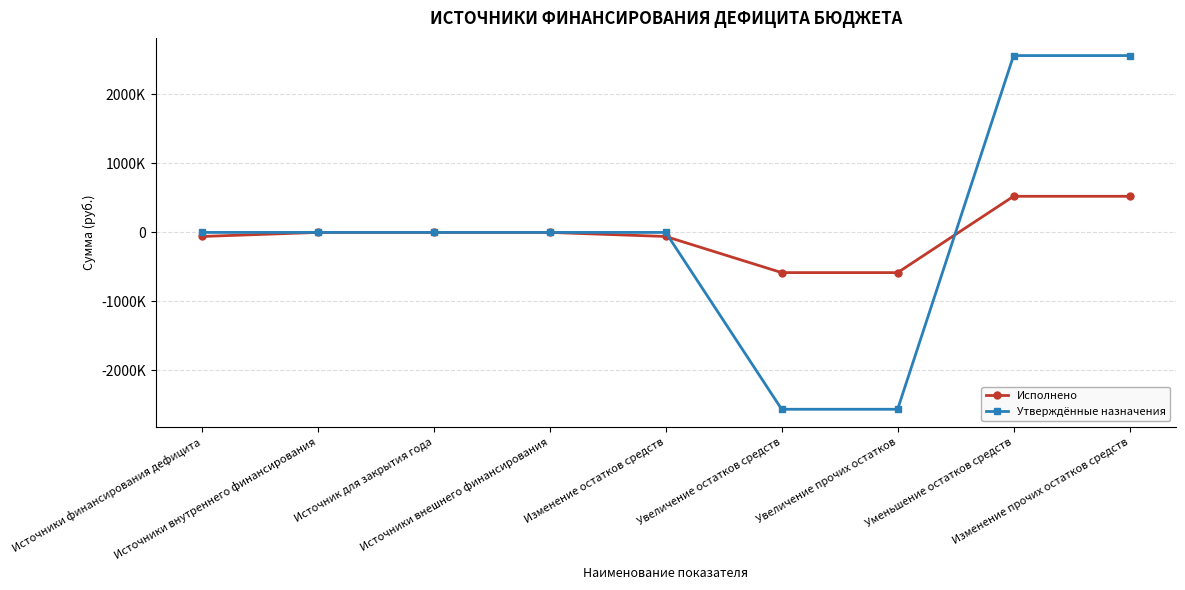

What are all the series names shown in the legend?

Исполнено, Утверждённые назначения